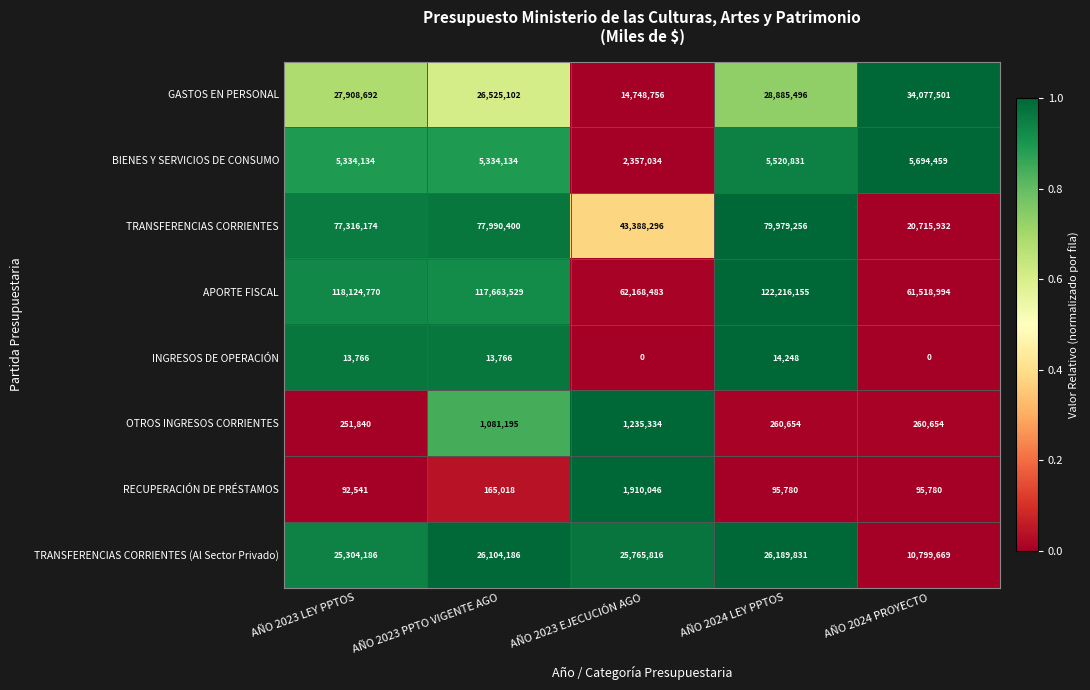

How many data points does each series have?

5